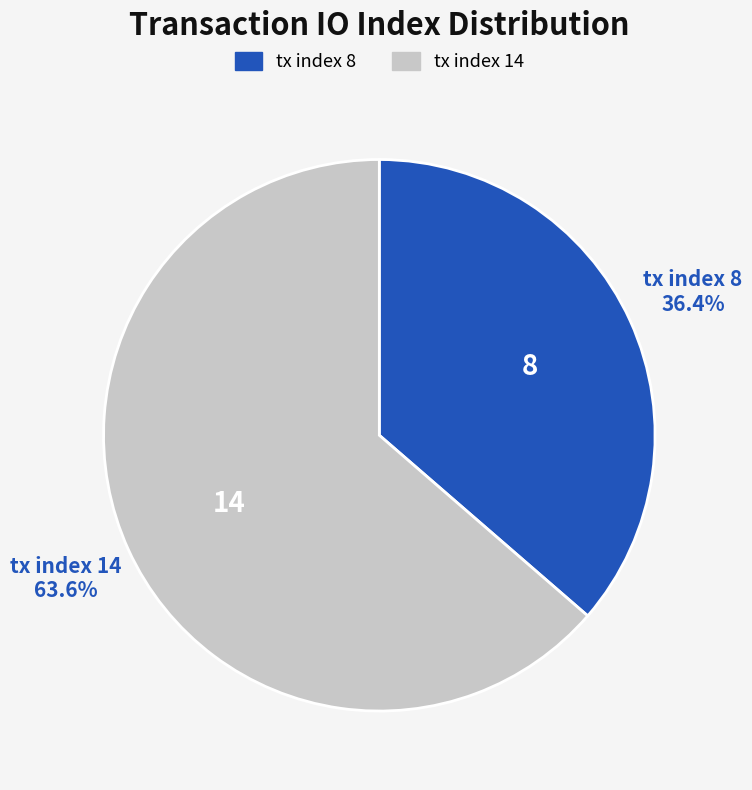

Rank the categories by value from lowest to highest.

tx index 8, tx index 14